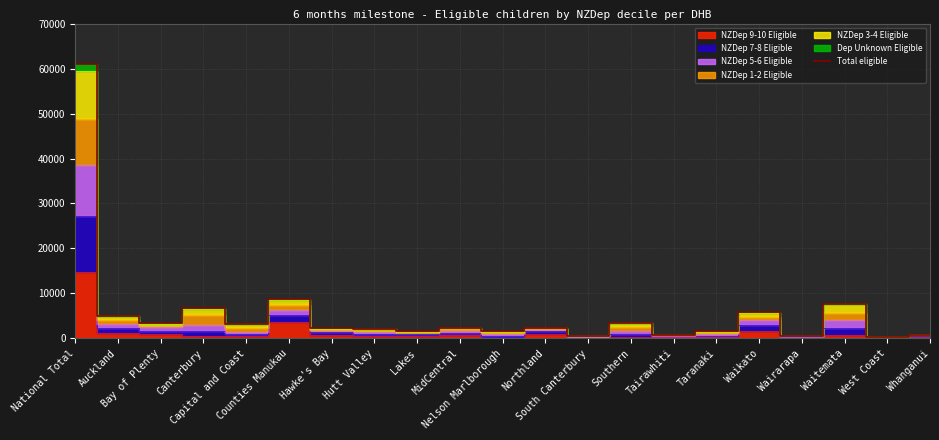

Count the number of categories in the chart.

21